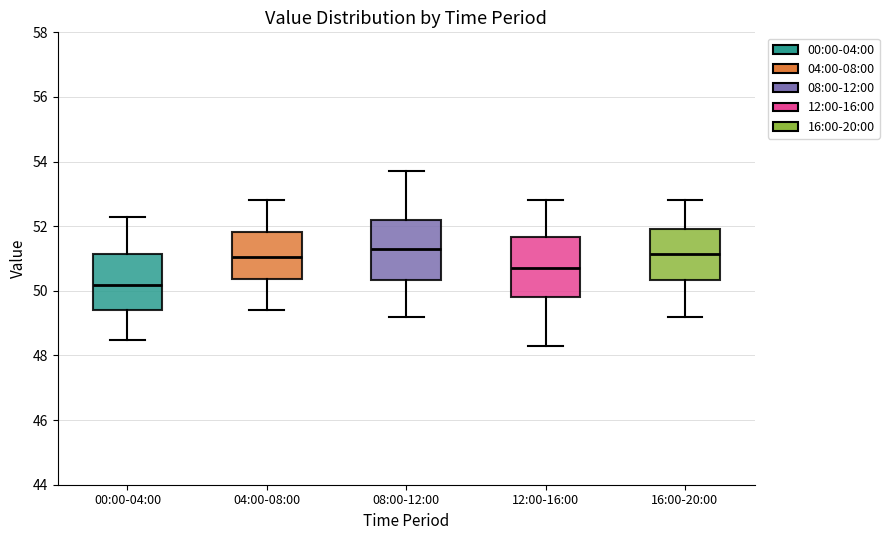

Reading left to right, read every box against the y-axis: the position of its median line, the range the box covers, and the ends of its whiskers. The values are not printed on the chart, so give them approximately, as read against the axis.

00:00-04:00: median 50.2, box 49.4 to 51.2, whiskers 48.4 to 52.4
04:00-08:00: median 51.0, box 50.4 to 51.8, whiskers 49.4 to 52.8
08:00-12:00: median 51.4, box 50.4 to 52.2, whiskers 49.2 to 53.8
12:00-16:00: median 50.8, box 49.8 to 51.6, whiskers 48.4 to 52.8
16:00-20:00: median 51.2, box 50.4 to 52.0, whiskers 49.2 to 52.8